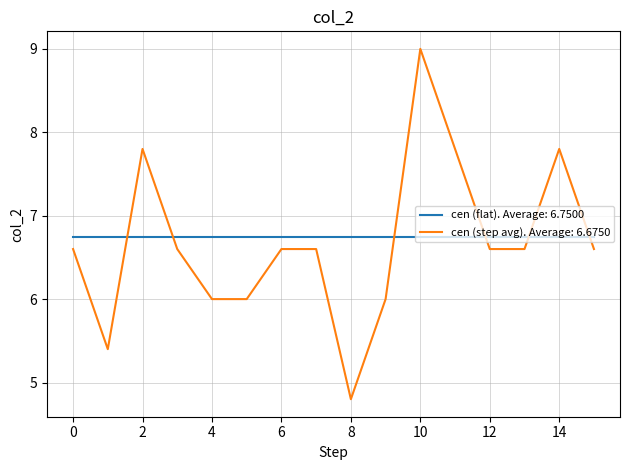

What is the minimum value shown in the chart?

4.8